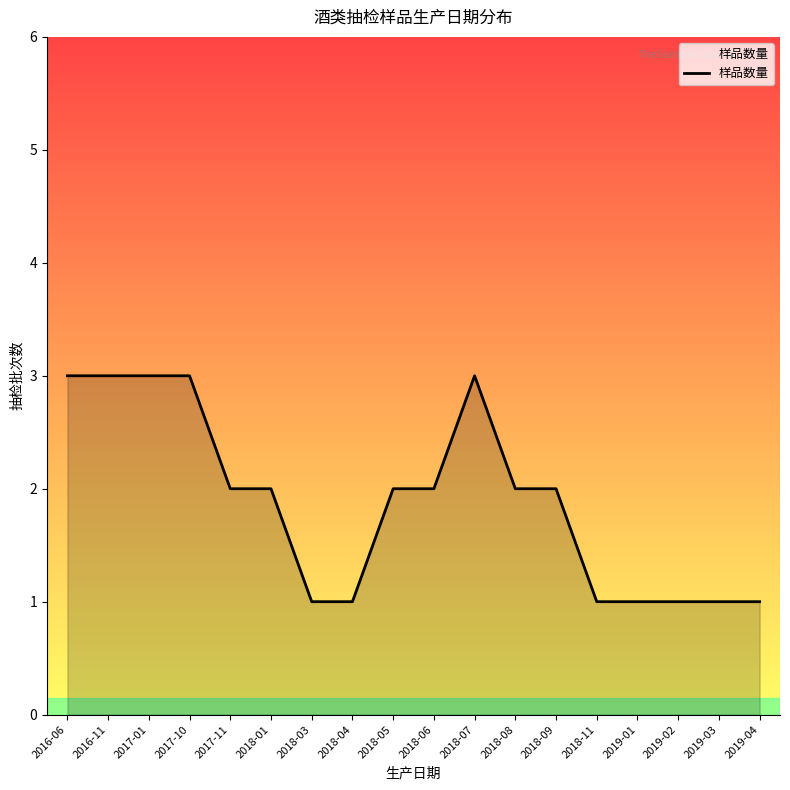

Between 2018-01 and 2018-03, which is larger?

2018-01